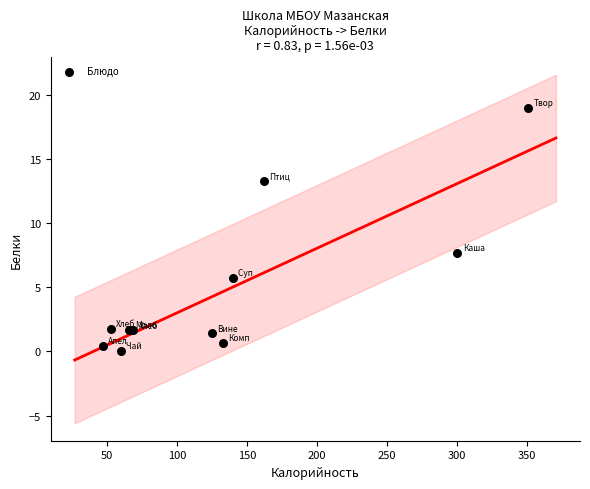

What Y value in the scatter plot is closest to 9?

7.7